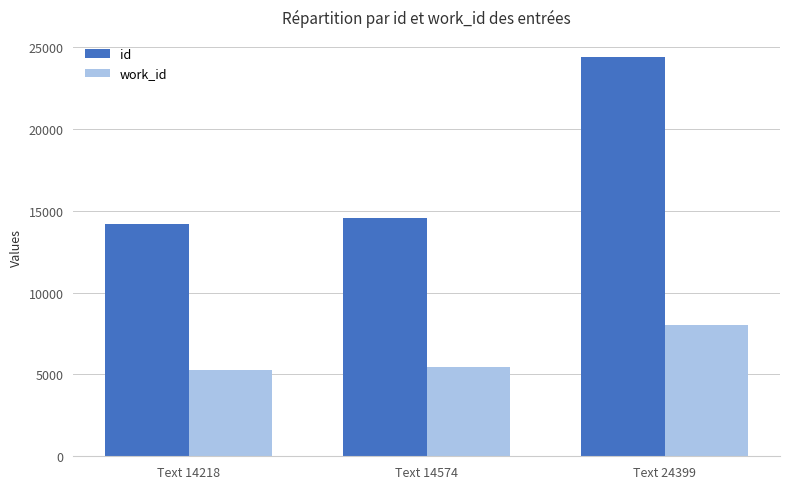

Rank the series by their maximum value, from lowest to highest.

work_id, id